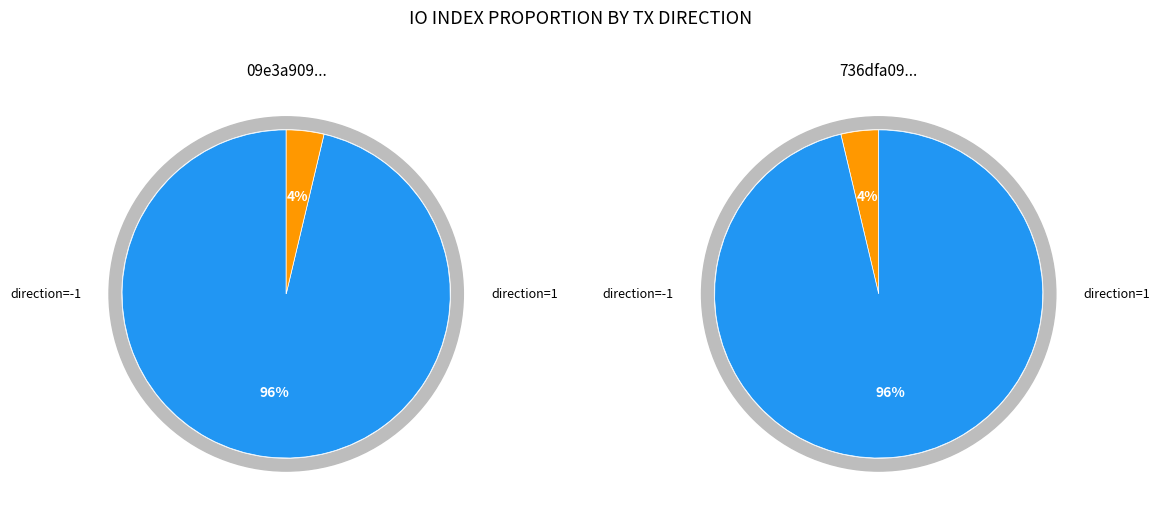

How many segments does this pie chart have?

4